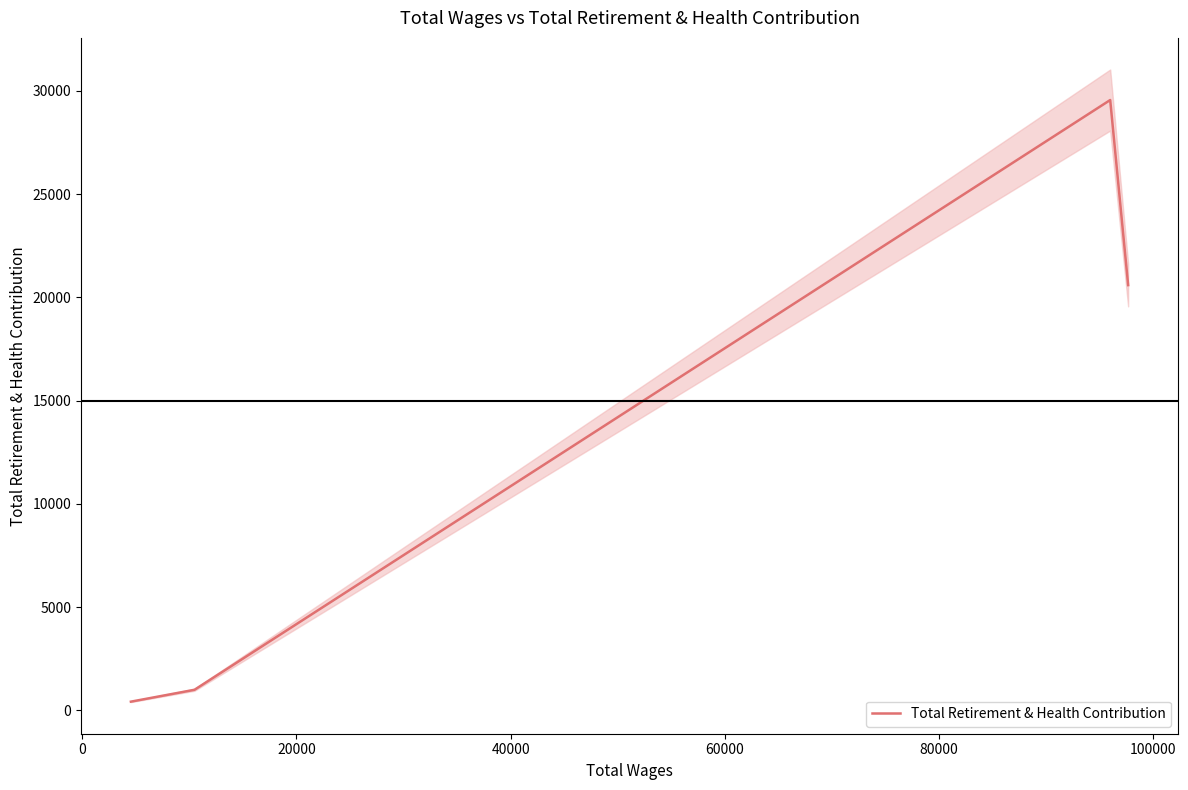

True or false: Total Retirement & Health Contribution has more than 2 points higher than both neighbors.

False